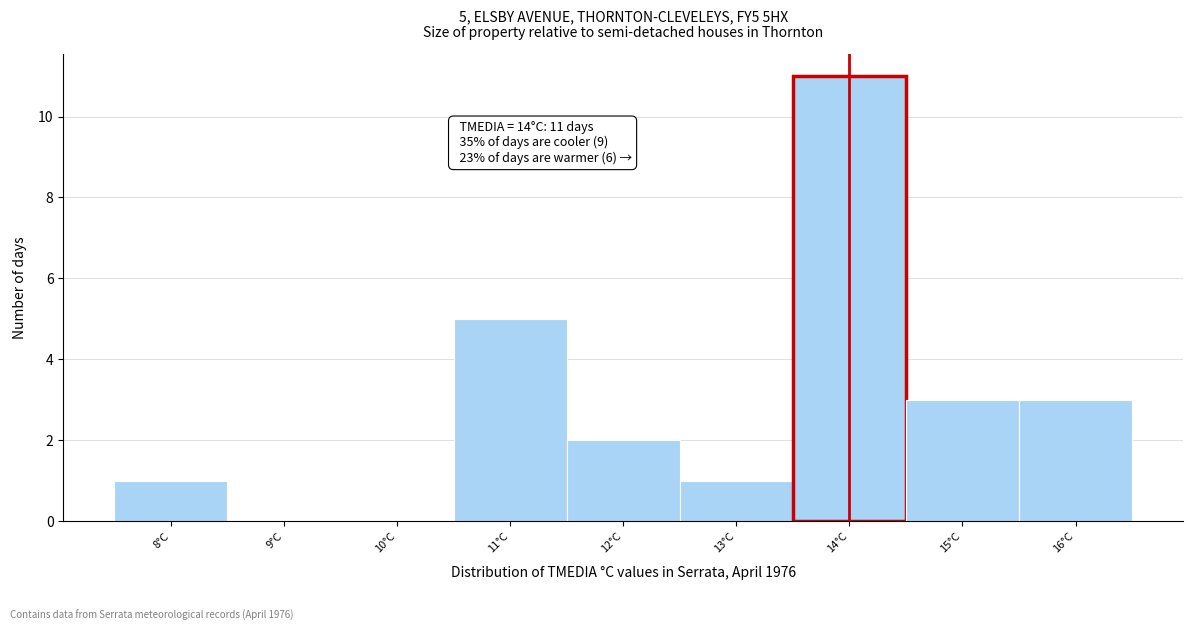

Over which range of the x-axis is the bar tallest?

13.5 to 14.5